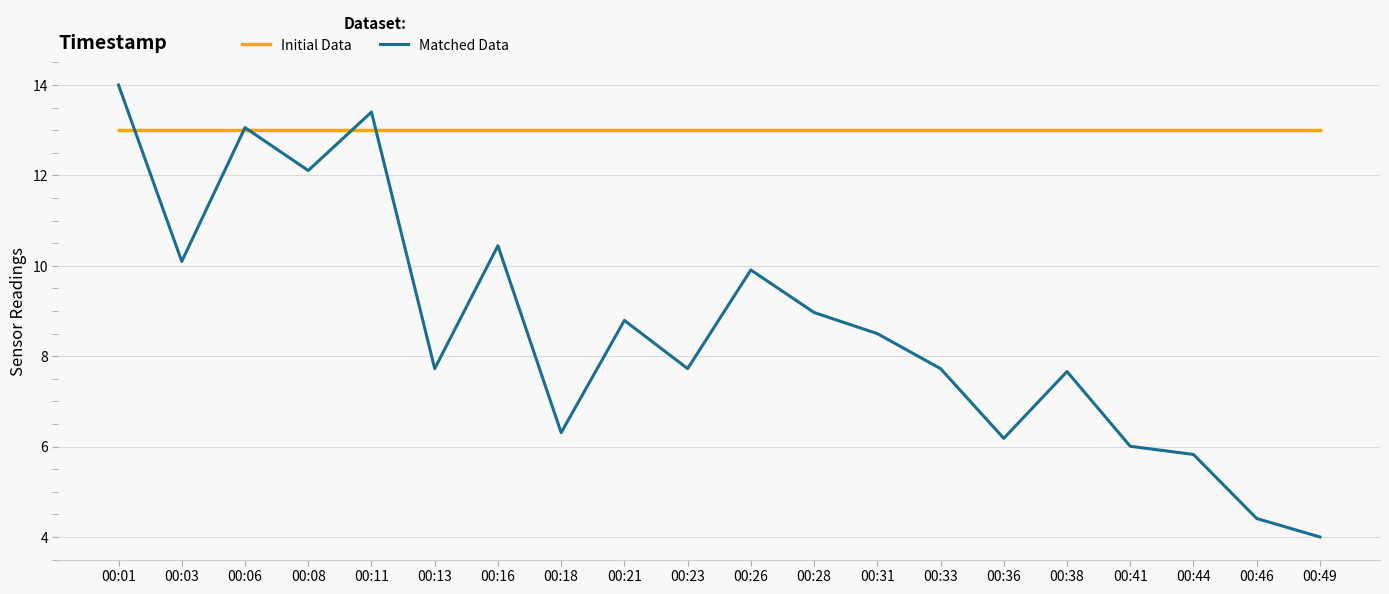

What is the spread (max minus min) of values at 00:38?

5.3